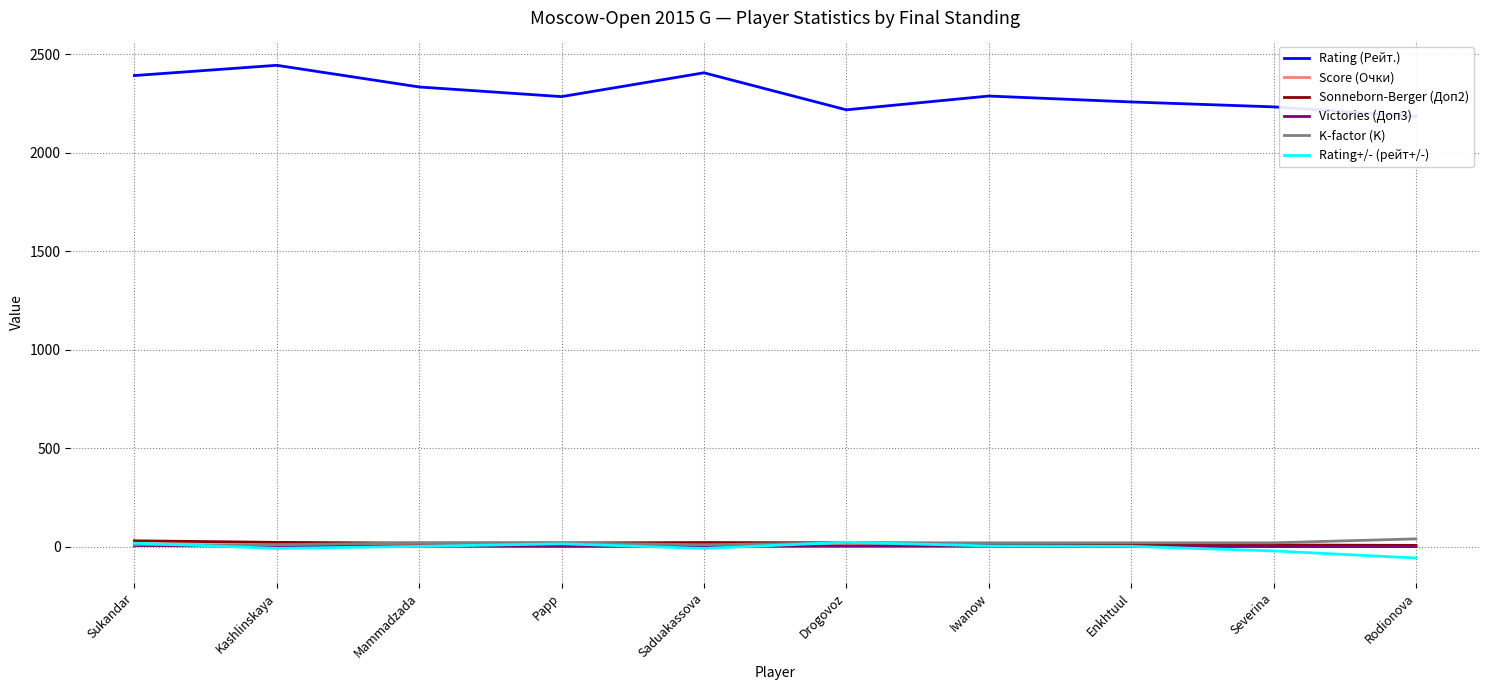

The Rating (Рейт.) series shows 1364.4 at Iwanow. True or false?

False